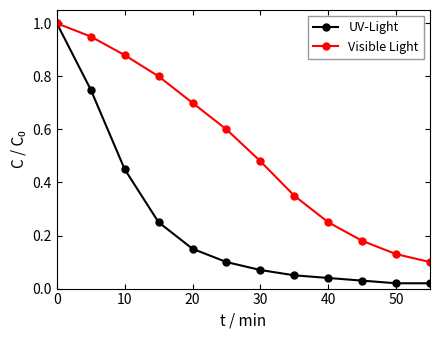

Which series has the largest range (max minus min)?

UV-Light